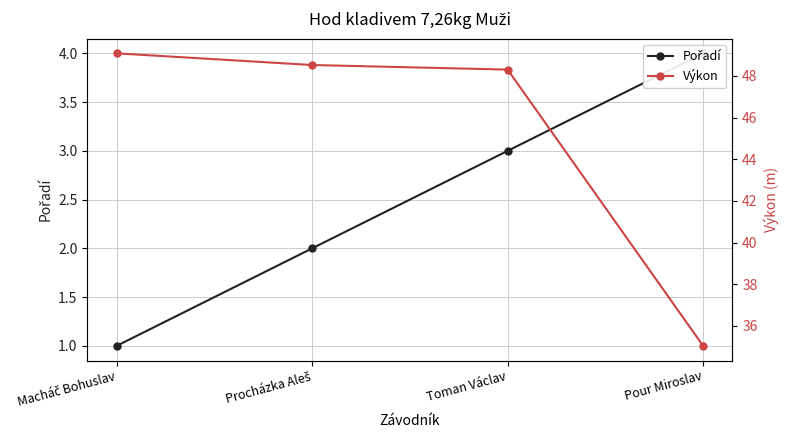

At which category does the chart reach its minimum across all series?

Macháč Bohuslav